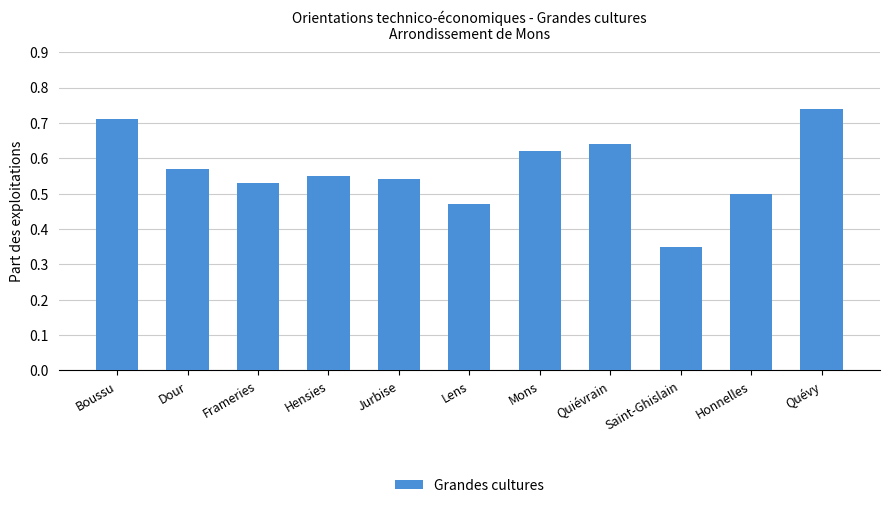

Which label corresponds to the largest value in the chart?

Quévy